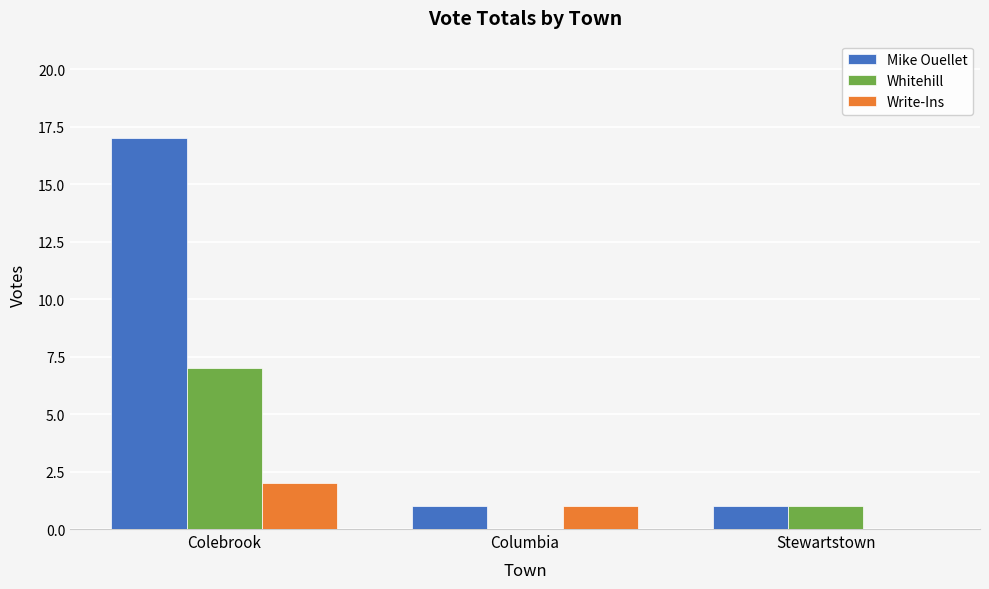

Reading right to left, extract all data points from this chart.

Mike Ouellet: 1	1	17
Whitehill: 1	0	7
Write-Ins: 0	1	2